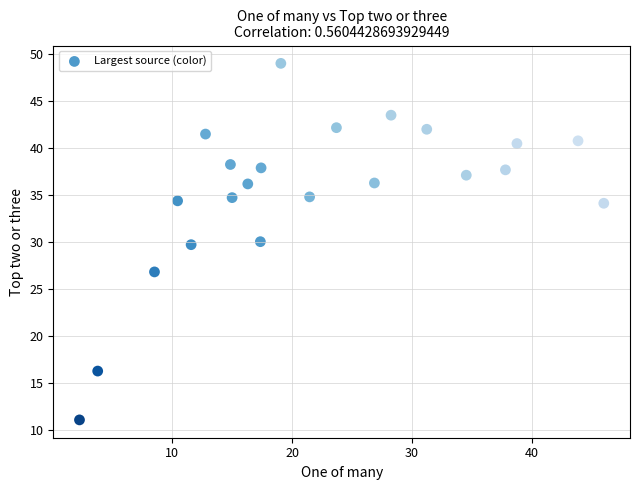

What is the range of X values (max minus min)?

43.8